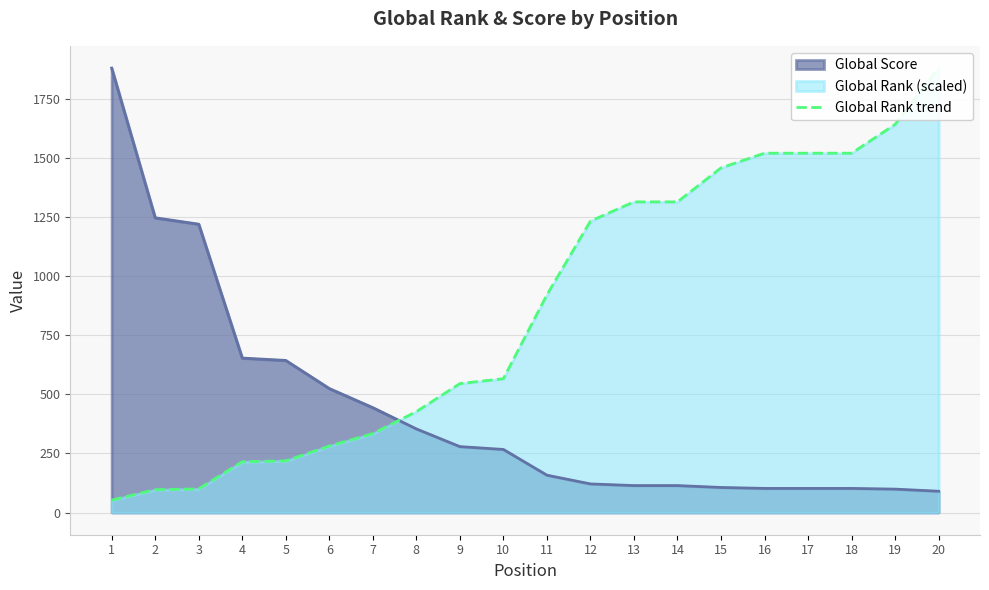

What is the lowest value of the Global Score series?

90